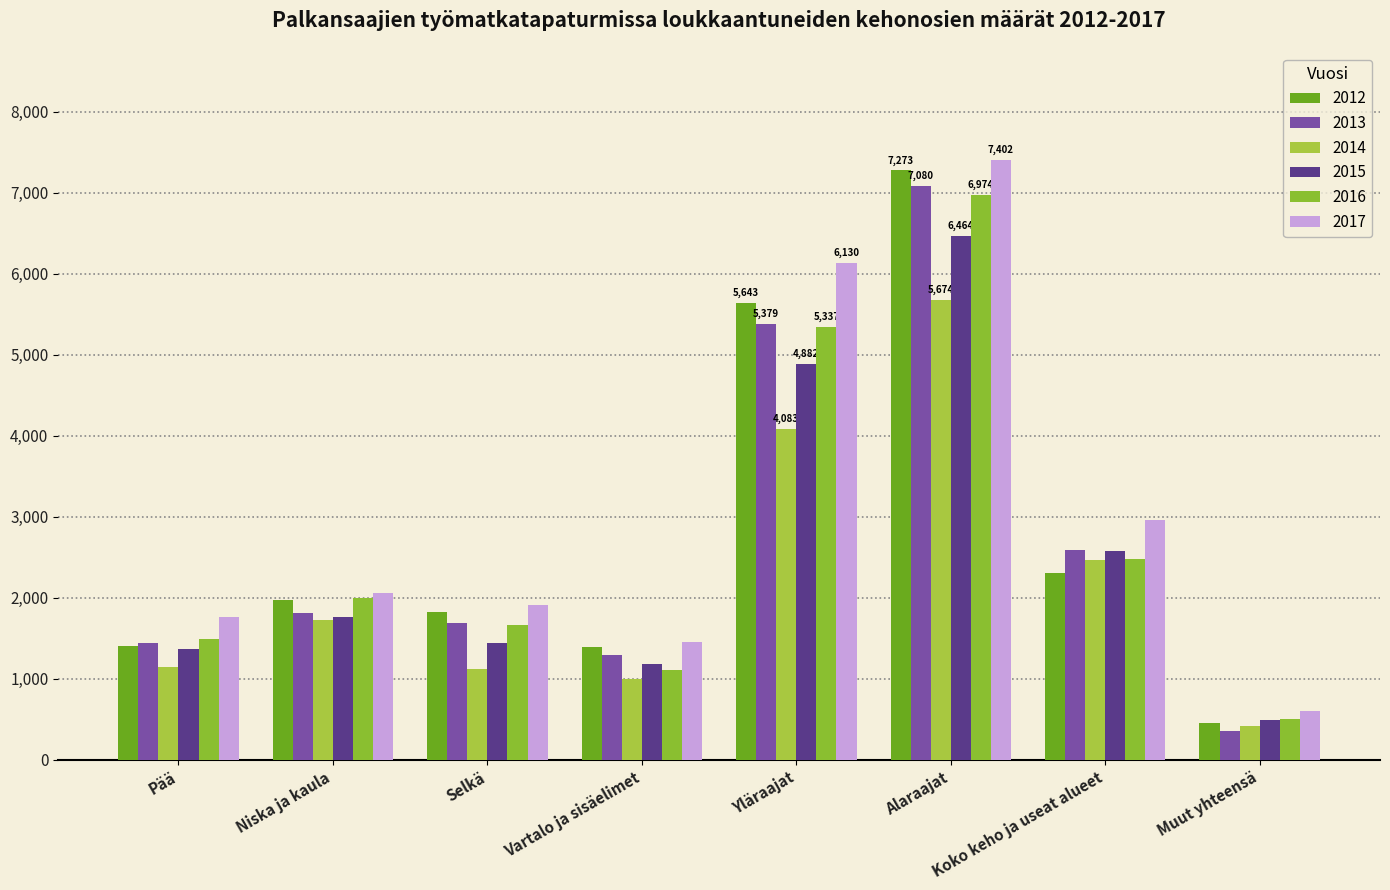

What position from the left is Pää?

1